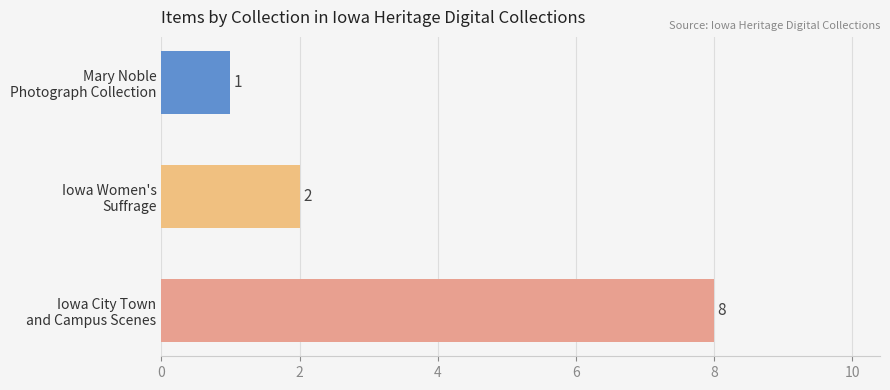

Count the values in the range 1 to 8.

3